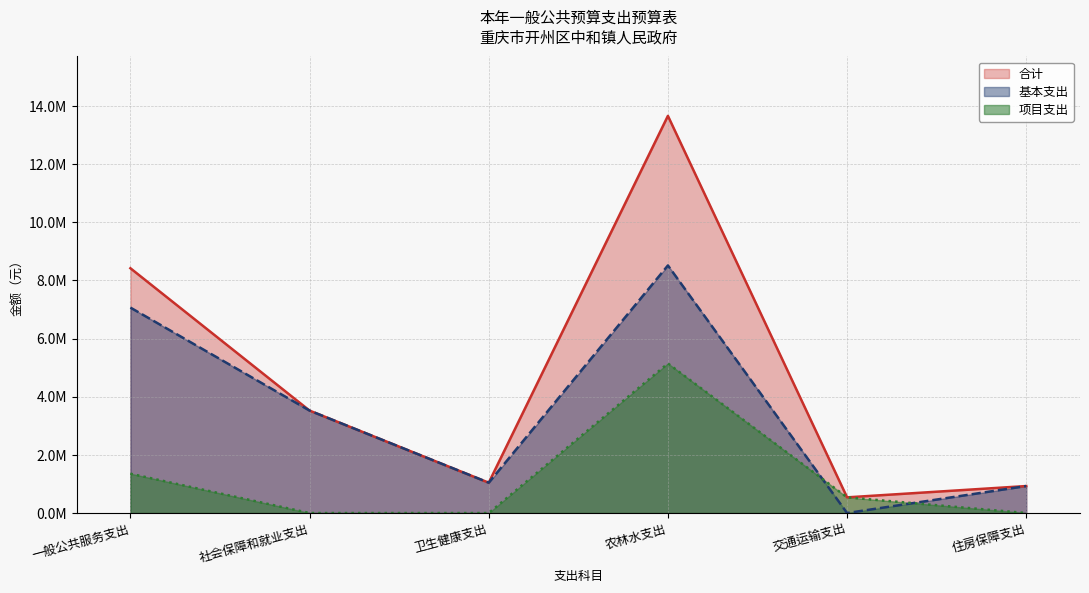

How many interior local valleys does the 合计 series have?

2